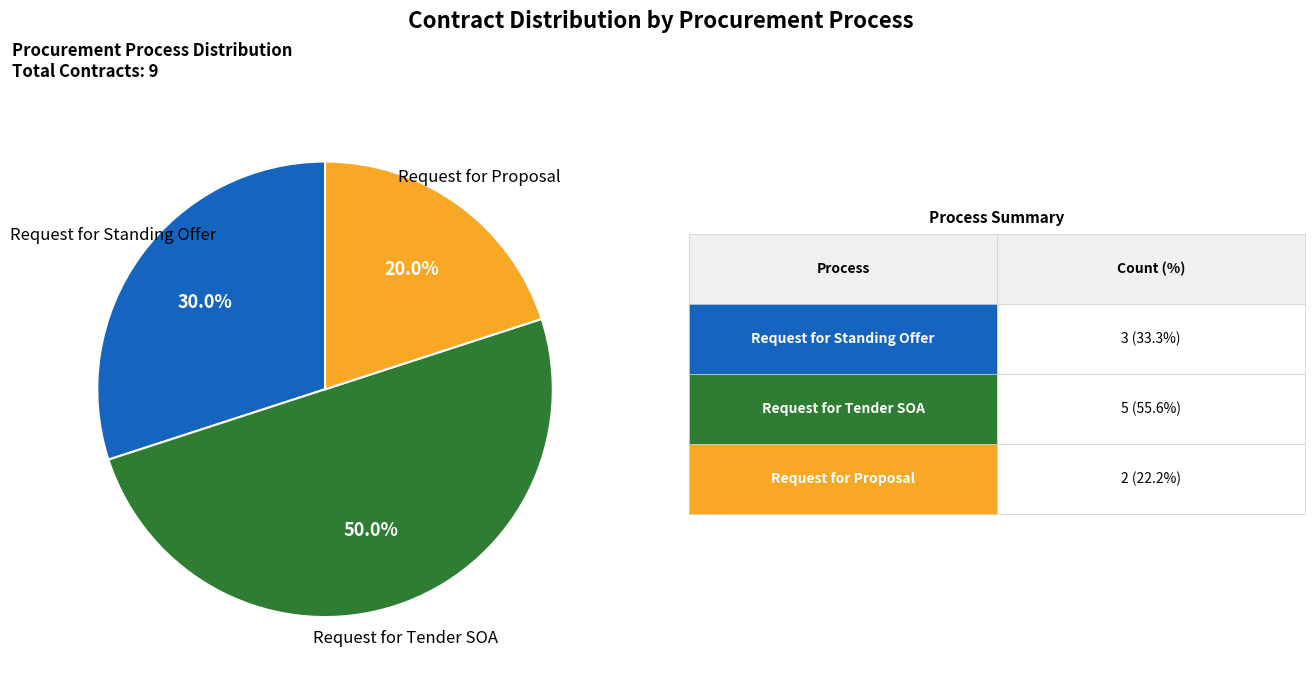

How many segments does this pie chart have?

3